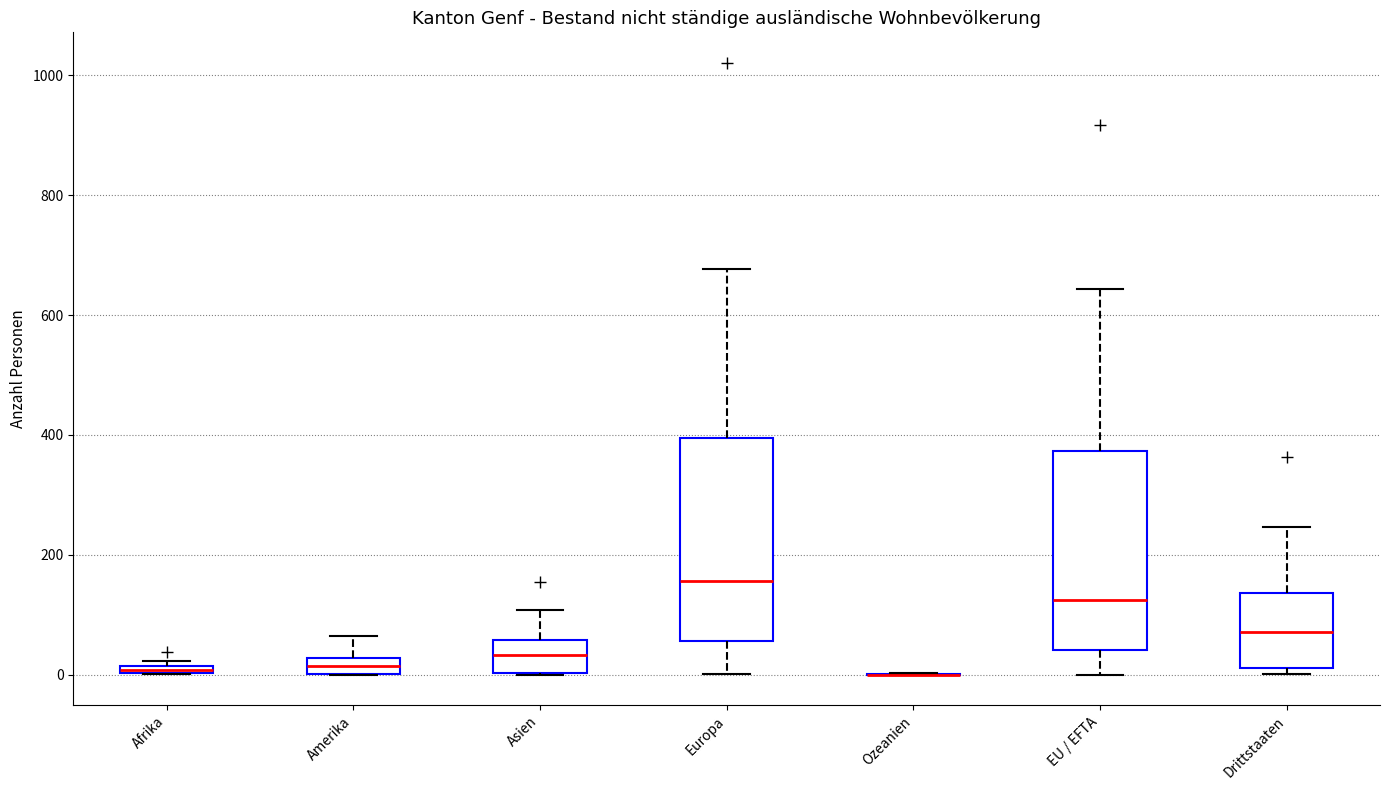

Where does the lower whisker of the box for EU / EFTA end on the y-axis? The values are not printed on the chart, so give them approximately, as read against the axis.

0